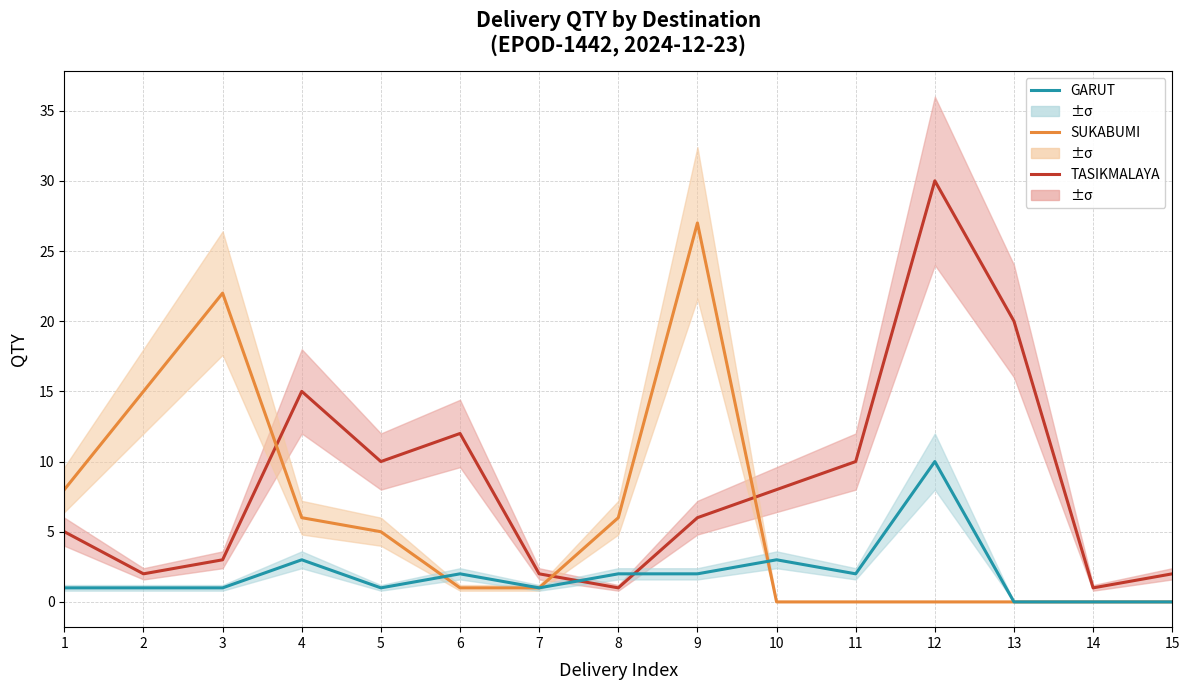

How many interior local peaks does the TASIKMALAYA series have?

3